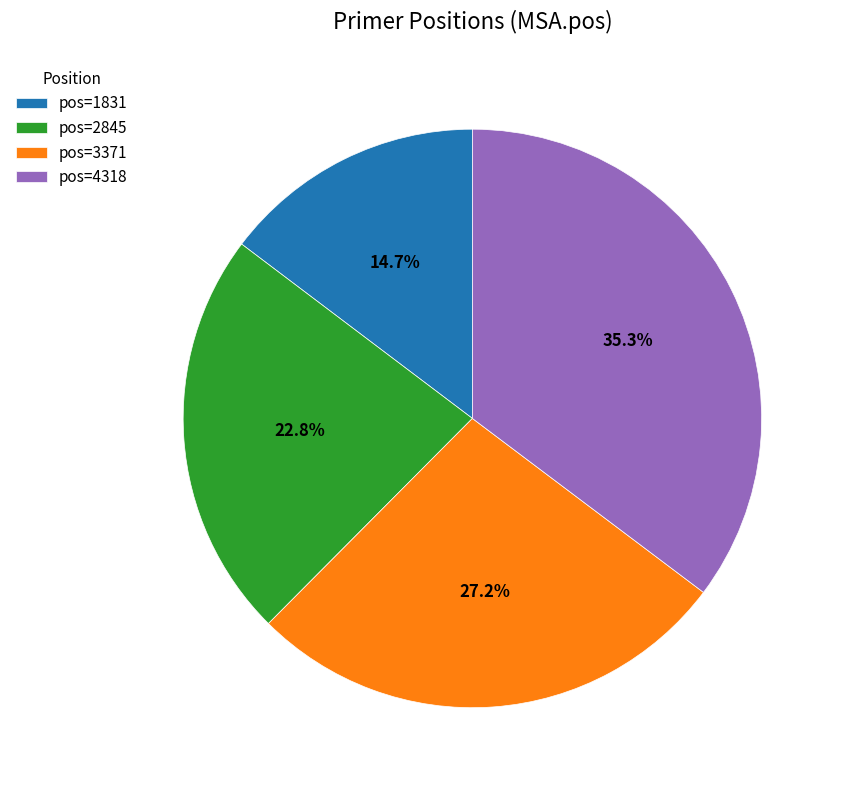

Which slice is the largest?

pos=4318